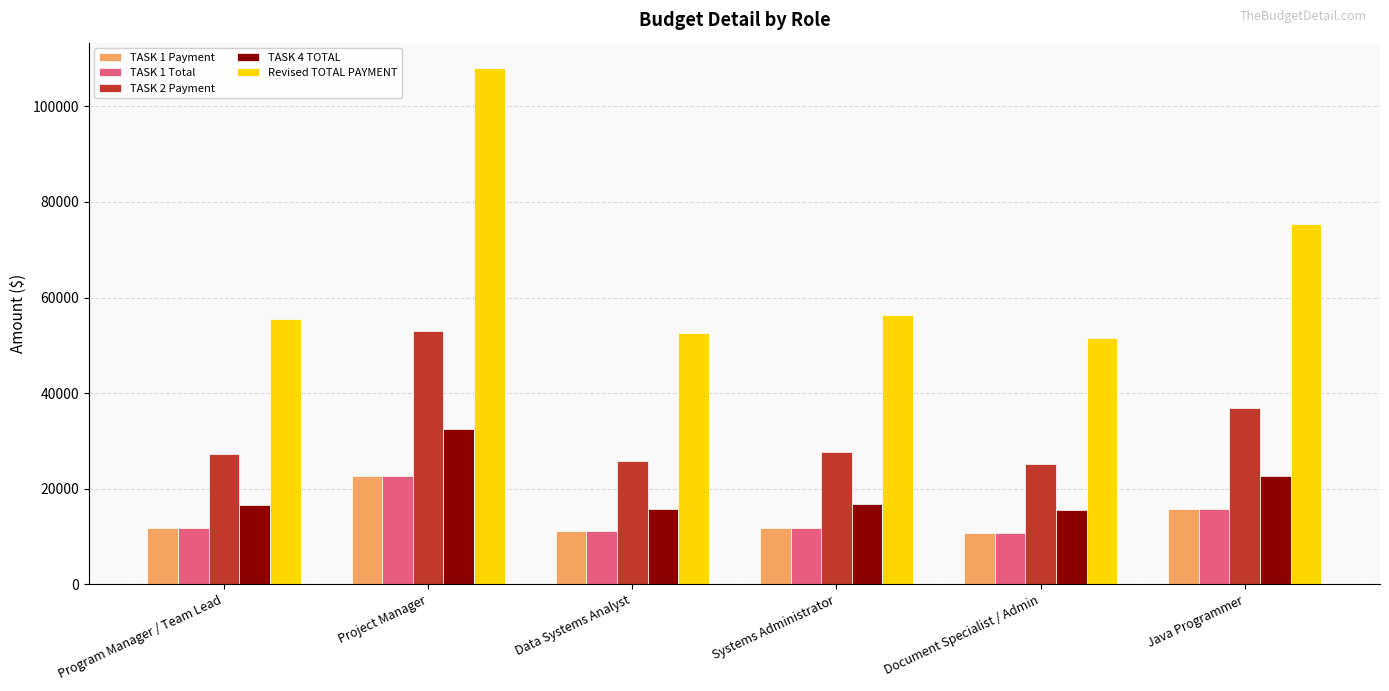

Which series has the widest spread of values?

Revised TOTAL PAYMENT